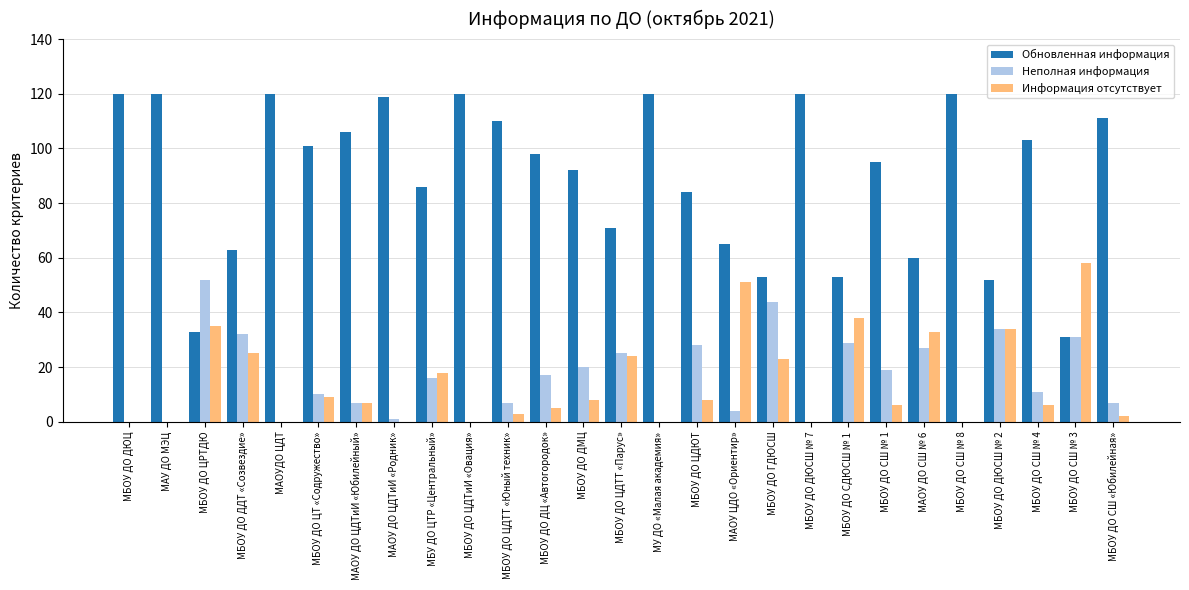

What is the total value across all series at МАОУ ДО ЦДТиИ «Юбилейный»?

120